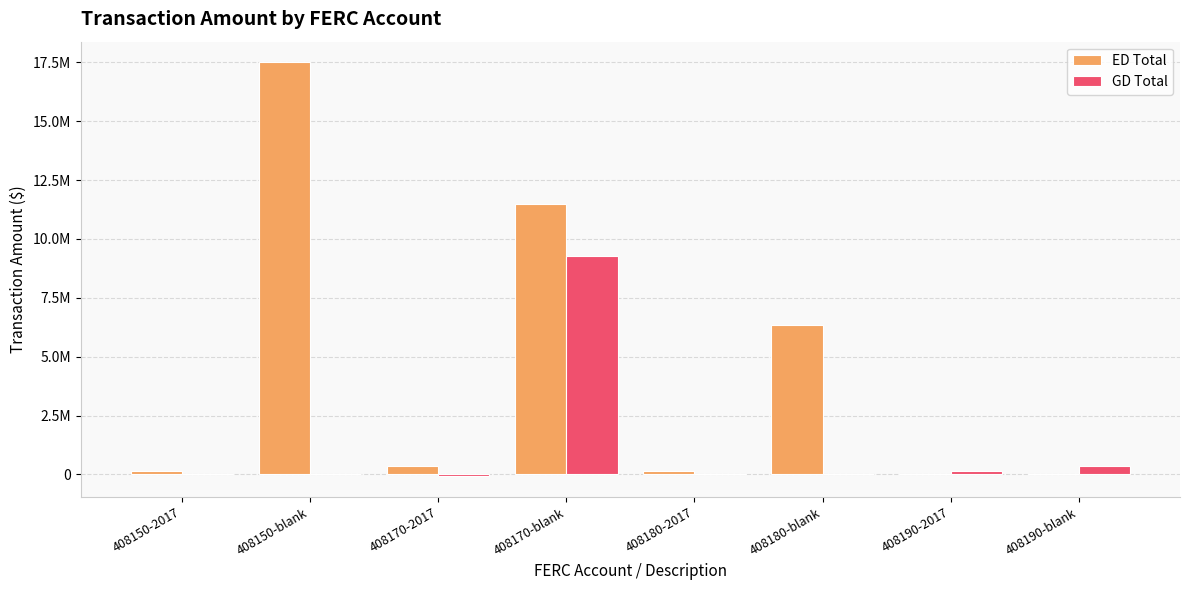

Which series has the widest spread of values?

ED Total